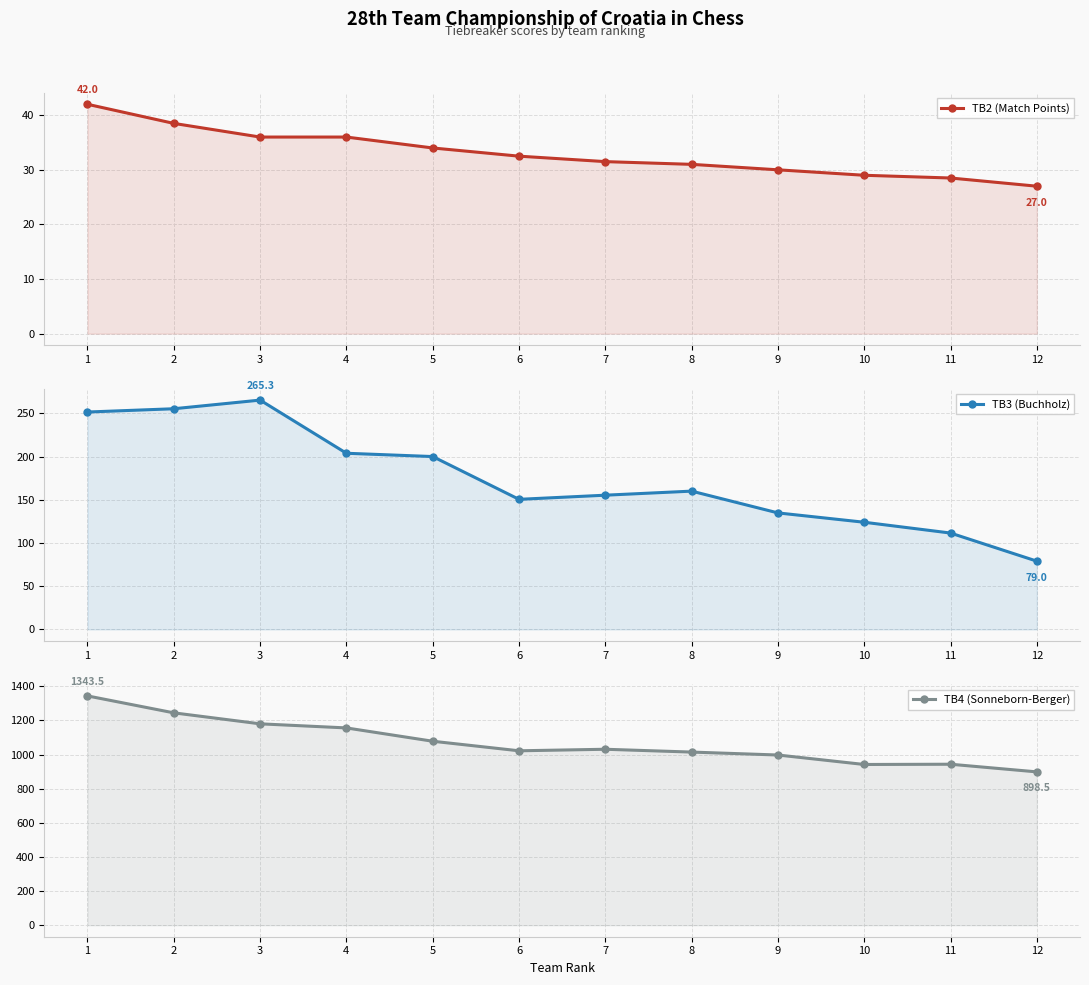

At 10, list the series in order from largest to smallest.

TB4 (Sonneborn-Berger), TB3 (Buchholz), TB2 (Match Points)